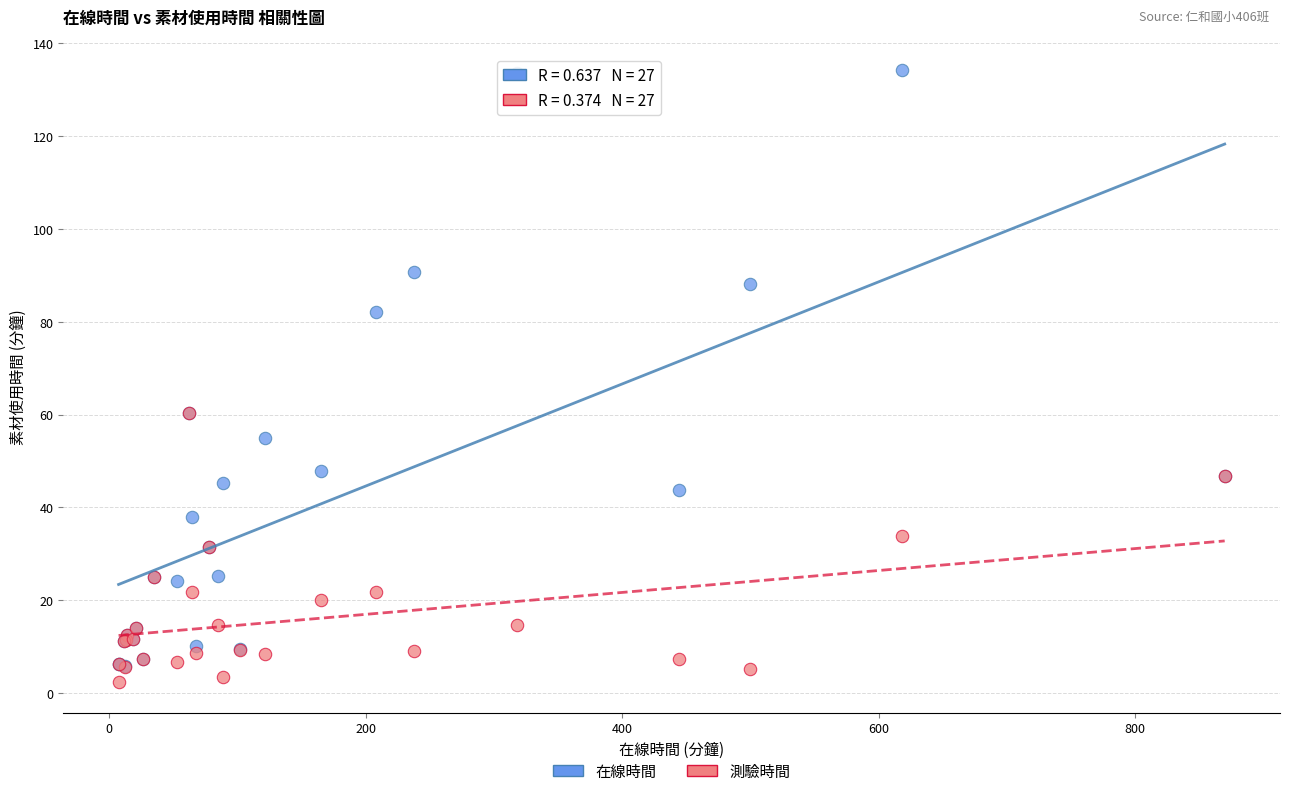

What are all the series names shown in the legend?

在線時間, 測驗時間